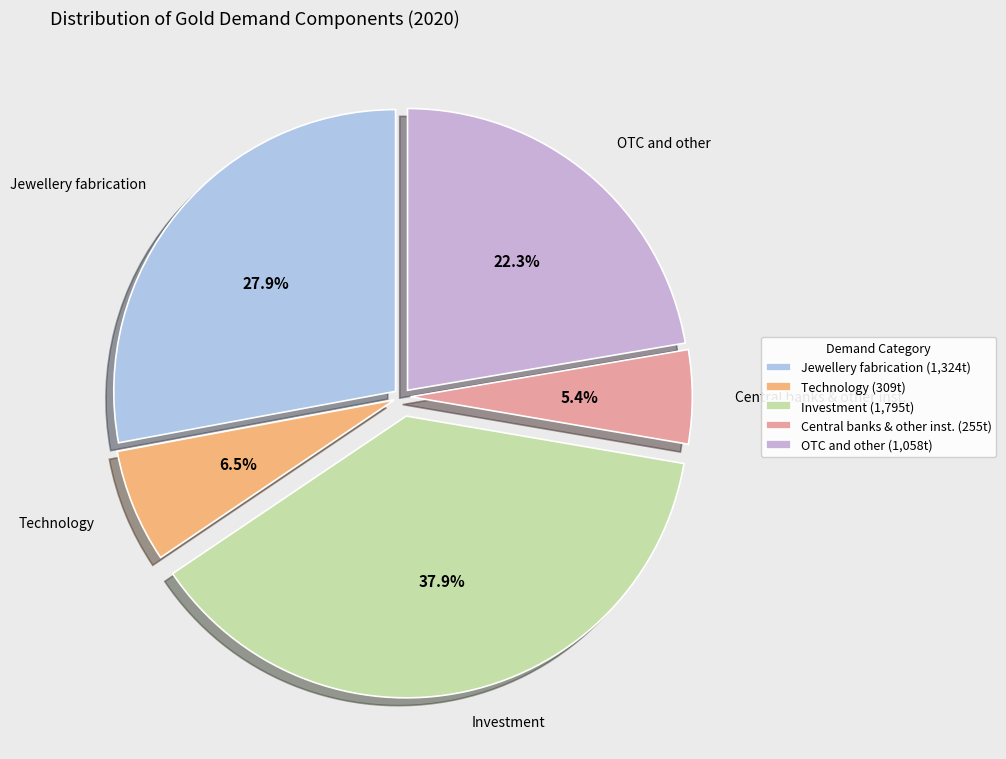

Between OTC and other and Central banks & other inst., which is larger?

OTC and other